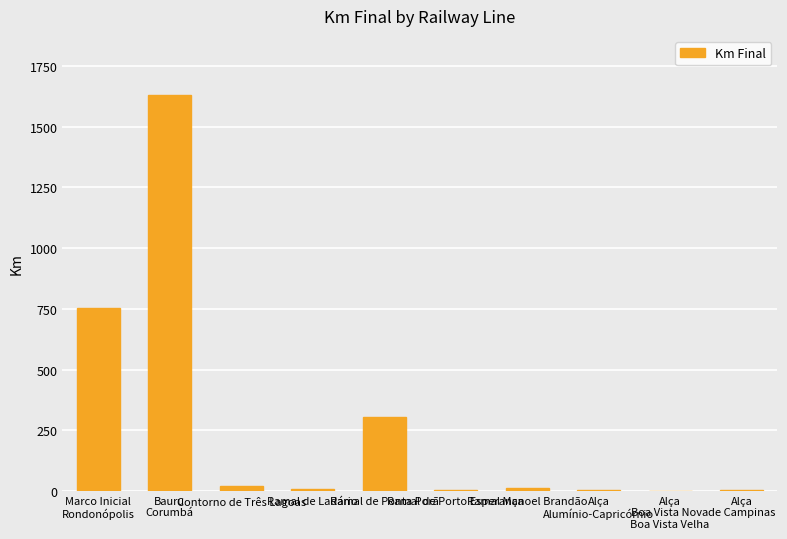

At which label does the data first exceed 12?

Marco Inicial
Rondonópolis